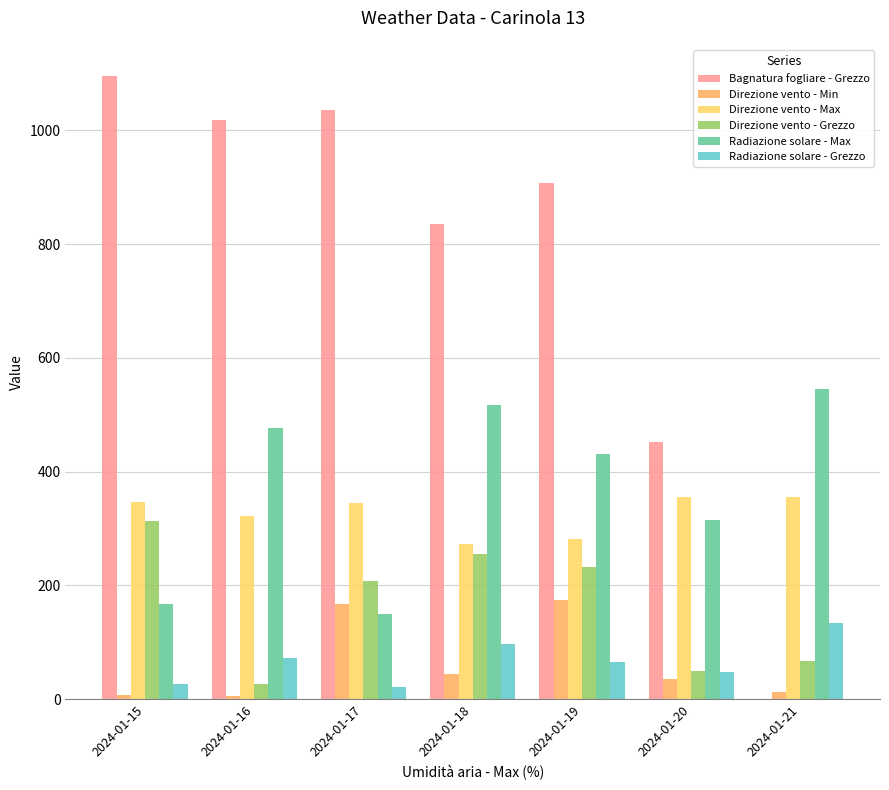

Between 2024-01-18 and 2024-01-16, which is larger?

2024-01-16